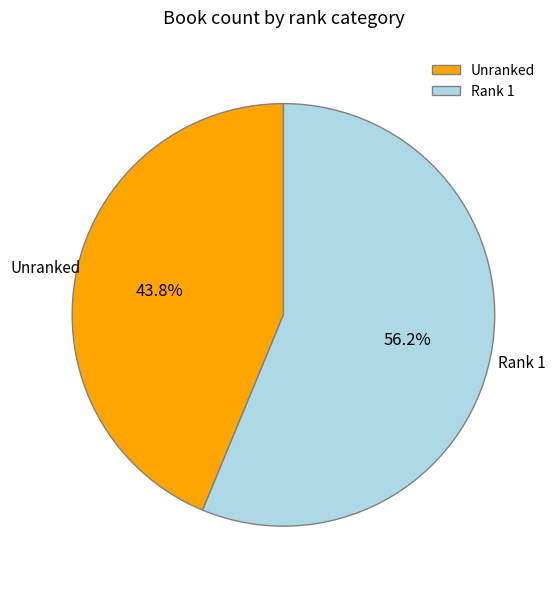

Combined, do Rank 1 and Unranked account for over 50%?

Yes